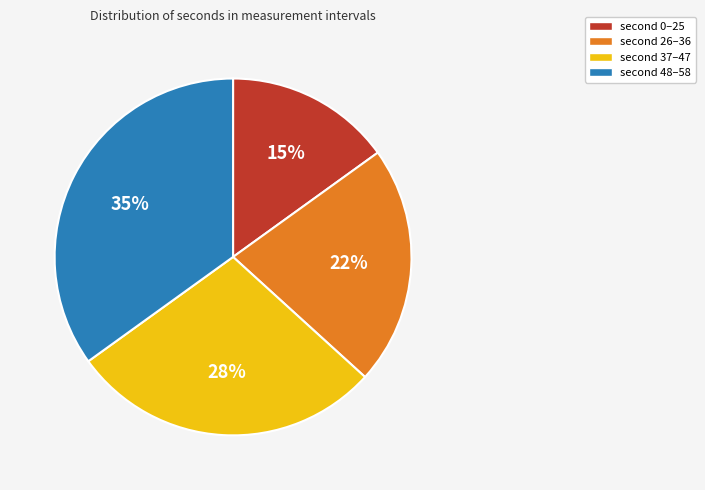

How many slices are in this pie chart?

4